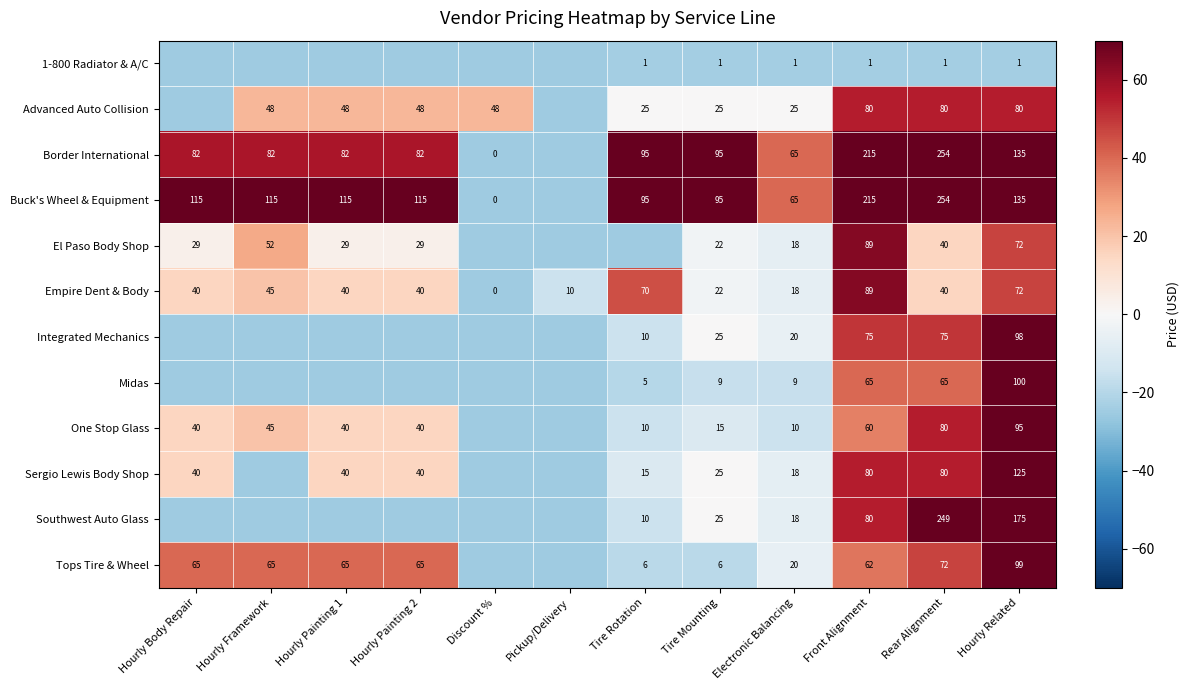

The Border International series shows 63 at Hourly Related. True or false?

False